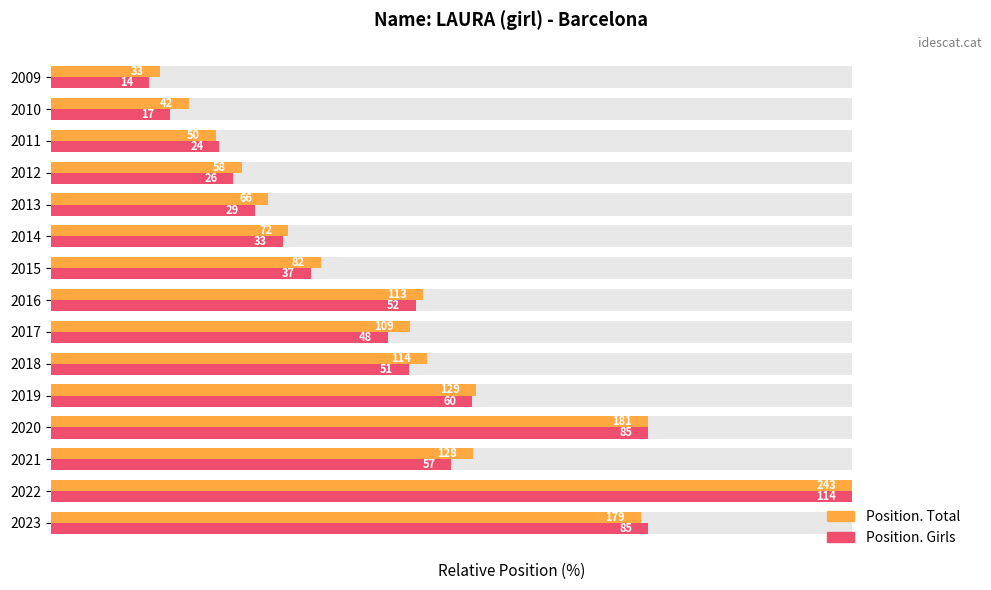

True or false: Position. Total has a value of 81.0 at 2018.

False